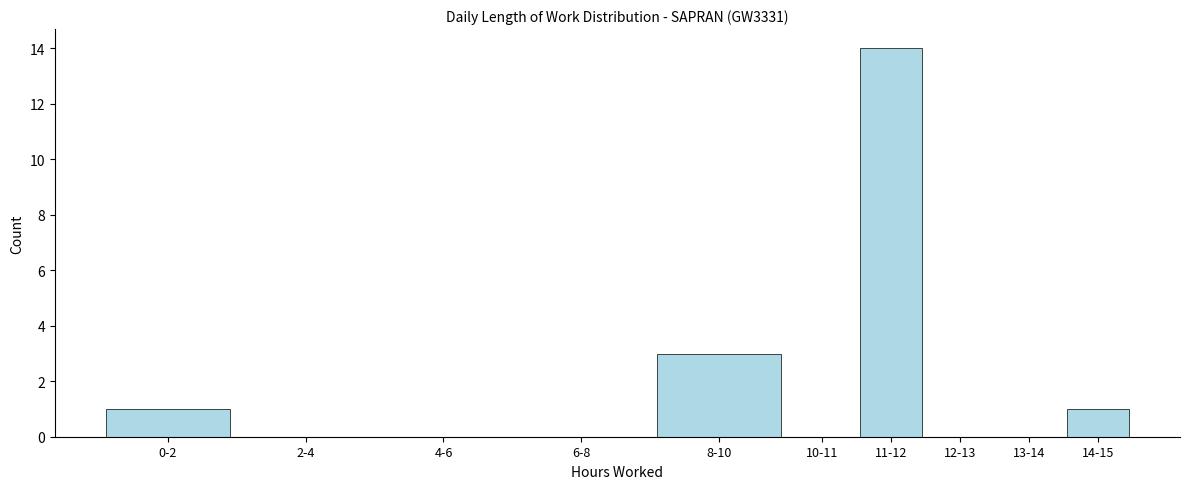

Reading right to left, what are all the values shown in this chart?

14-15=1	13-14=0	12-13=0	11-12=14	10-11=0	8-10=3	6-8=0	4-6=0	2-4=0	0-2=1